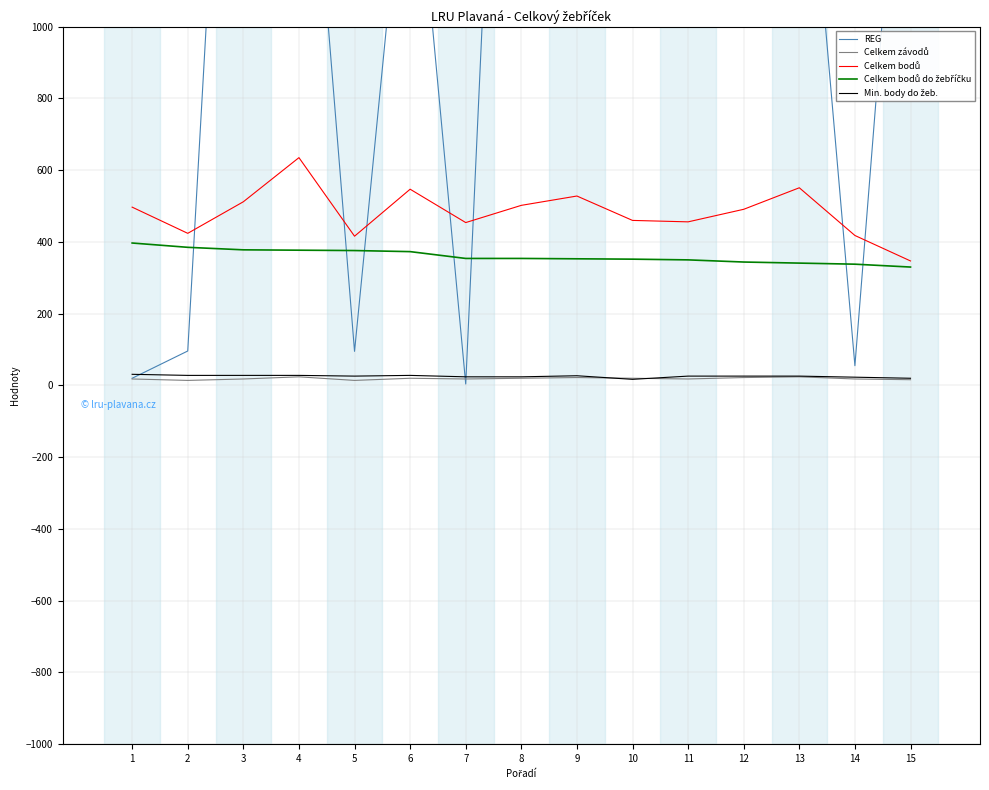

The value of Celkem závodů at 13 is 31. True or false?

False